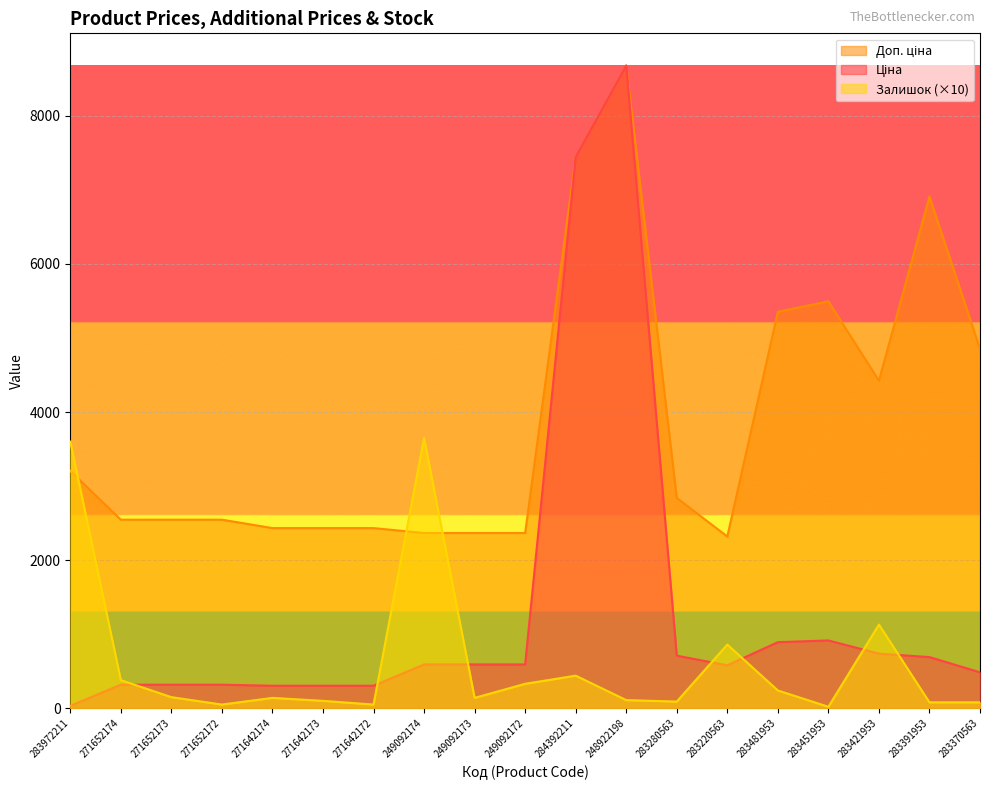

How many values in the Залишок series are below 140?

8